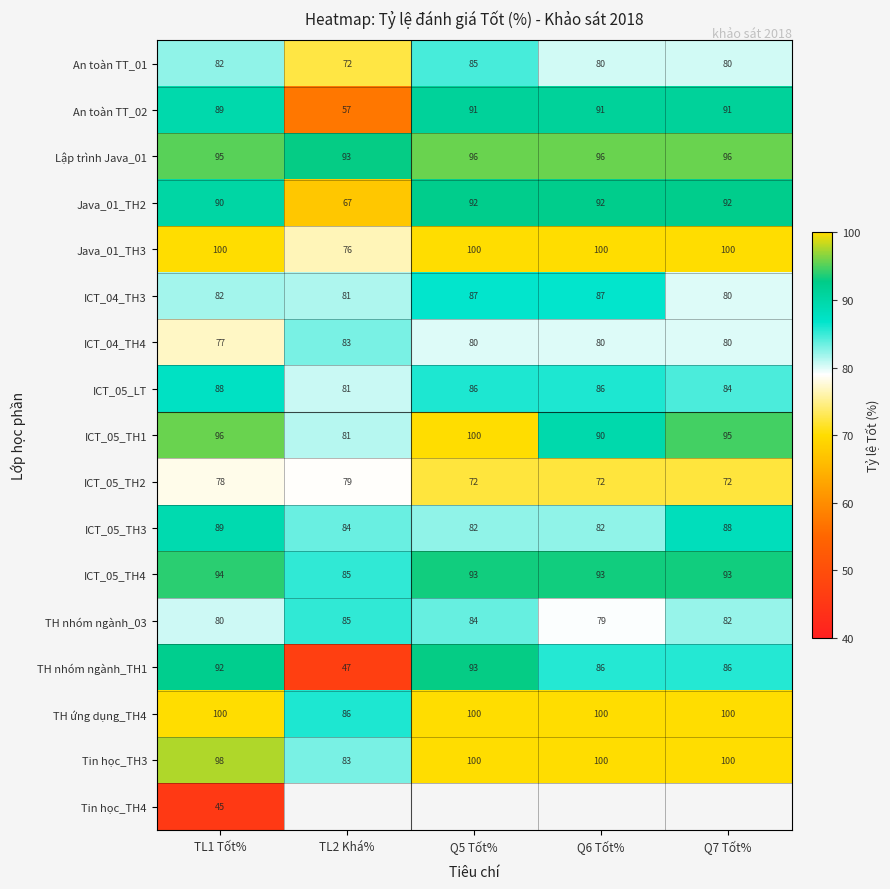

What is the difference between the highest and lowest values at TL1 Tốt%?

55.0